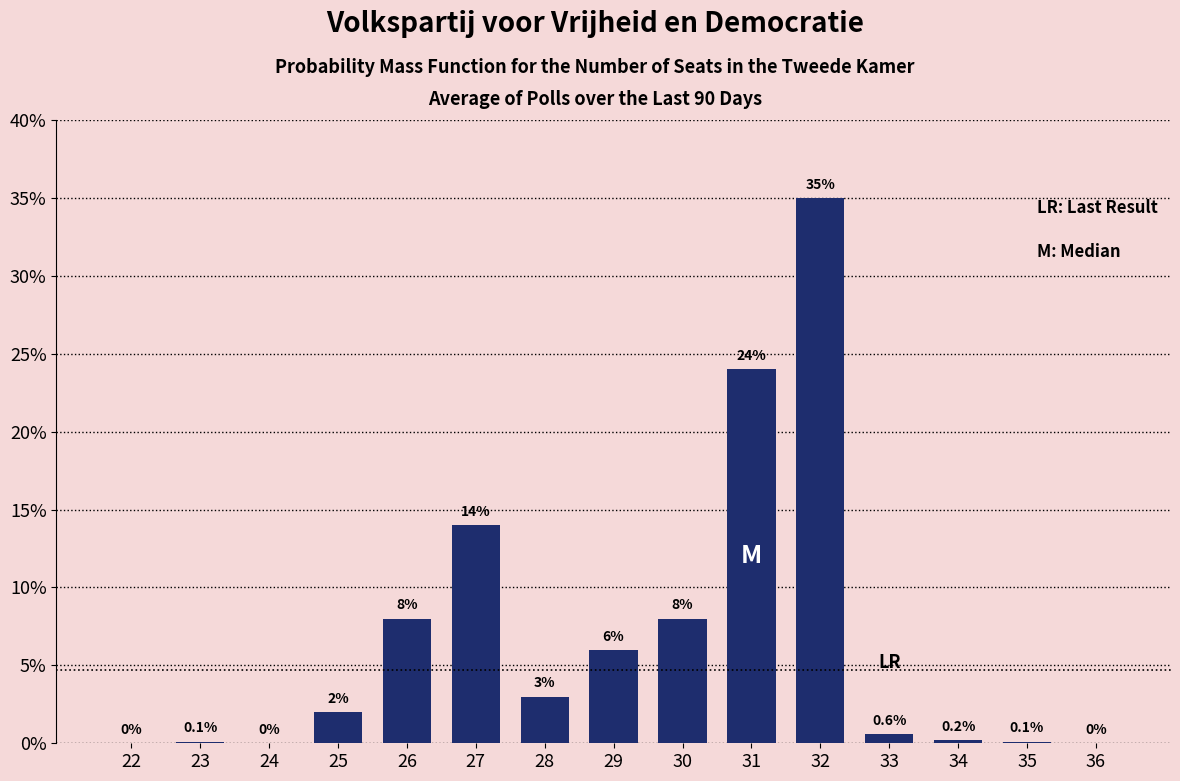

Are the bars horizontal?

No